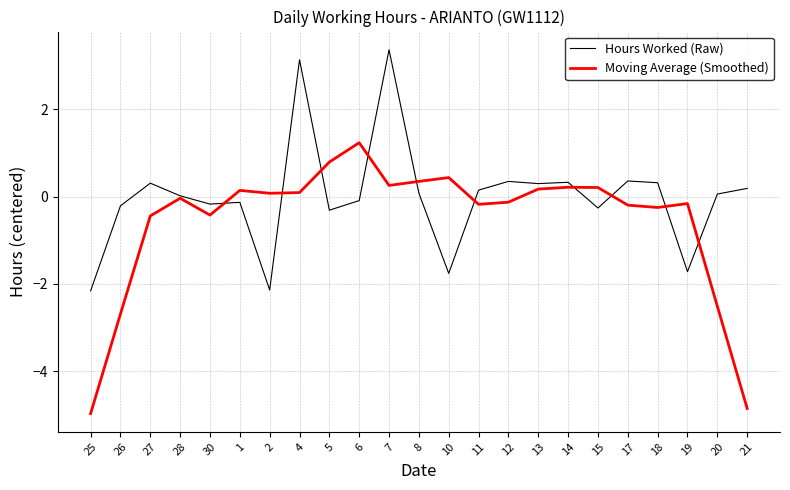

Which category has the highest value across all series?

7